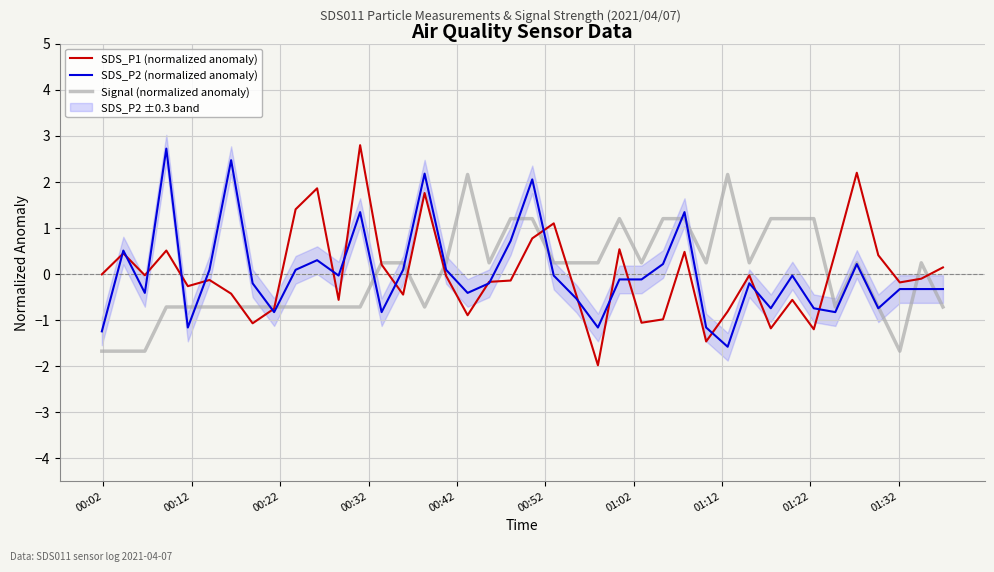

What is the highest value of the SDS_P1 (normalized anomaly) series?

2.8